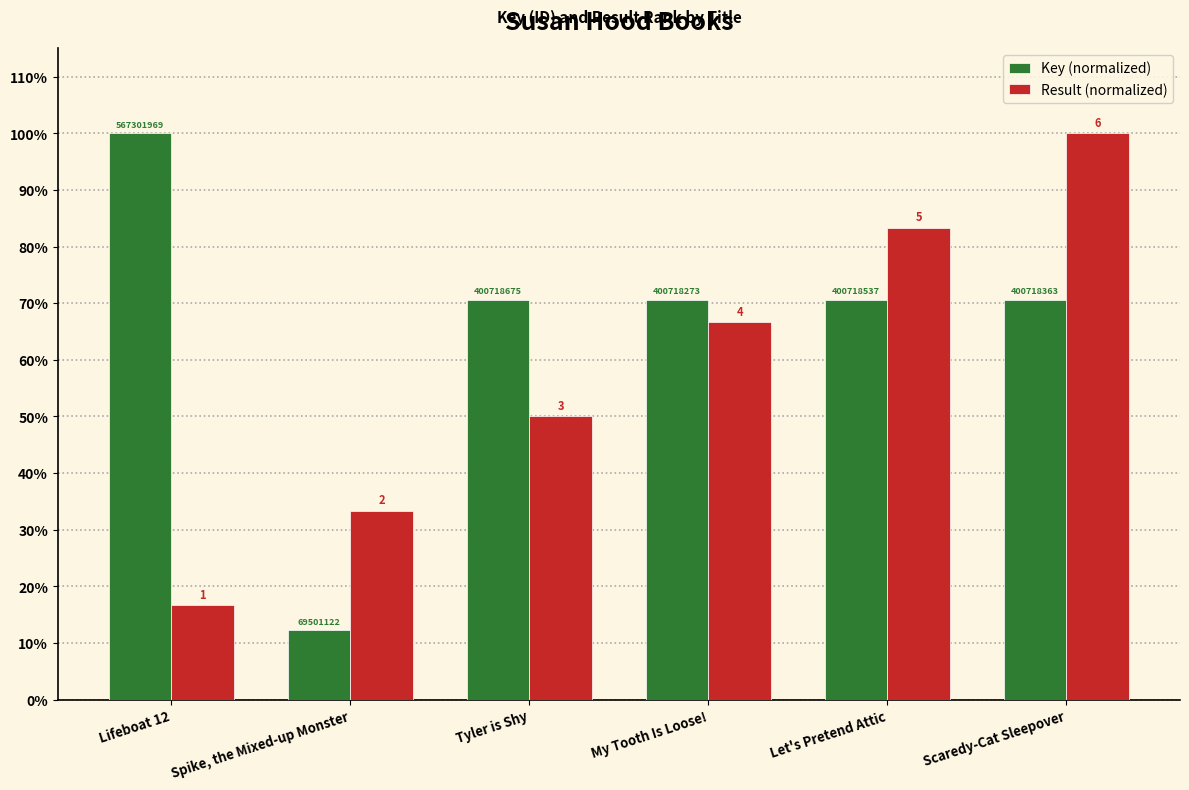

What is the sum of the Key (normalized) values at Let's Pretend Attic and Tyler is Shy?

141.3